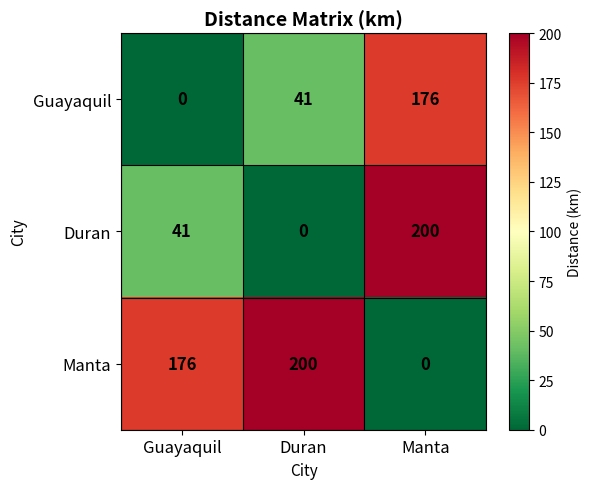

What is the average value of the Manta series?

125